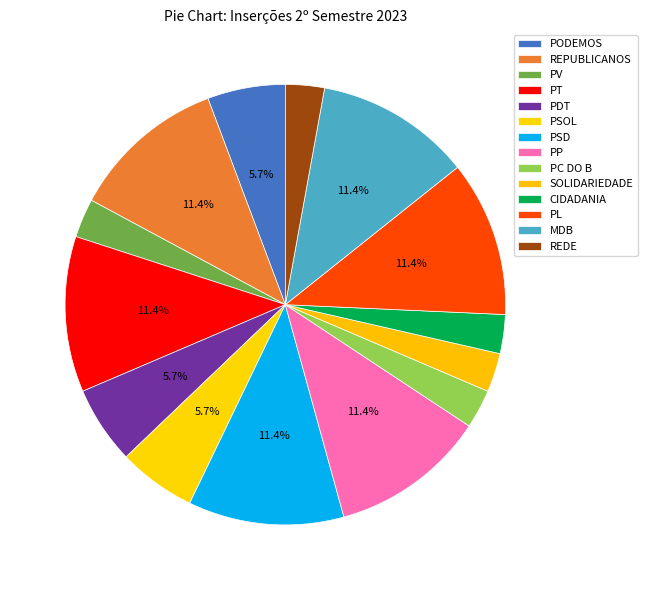

To the nearest percent, what portion does PSD represent?

11%